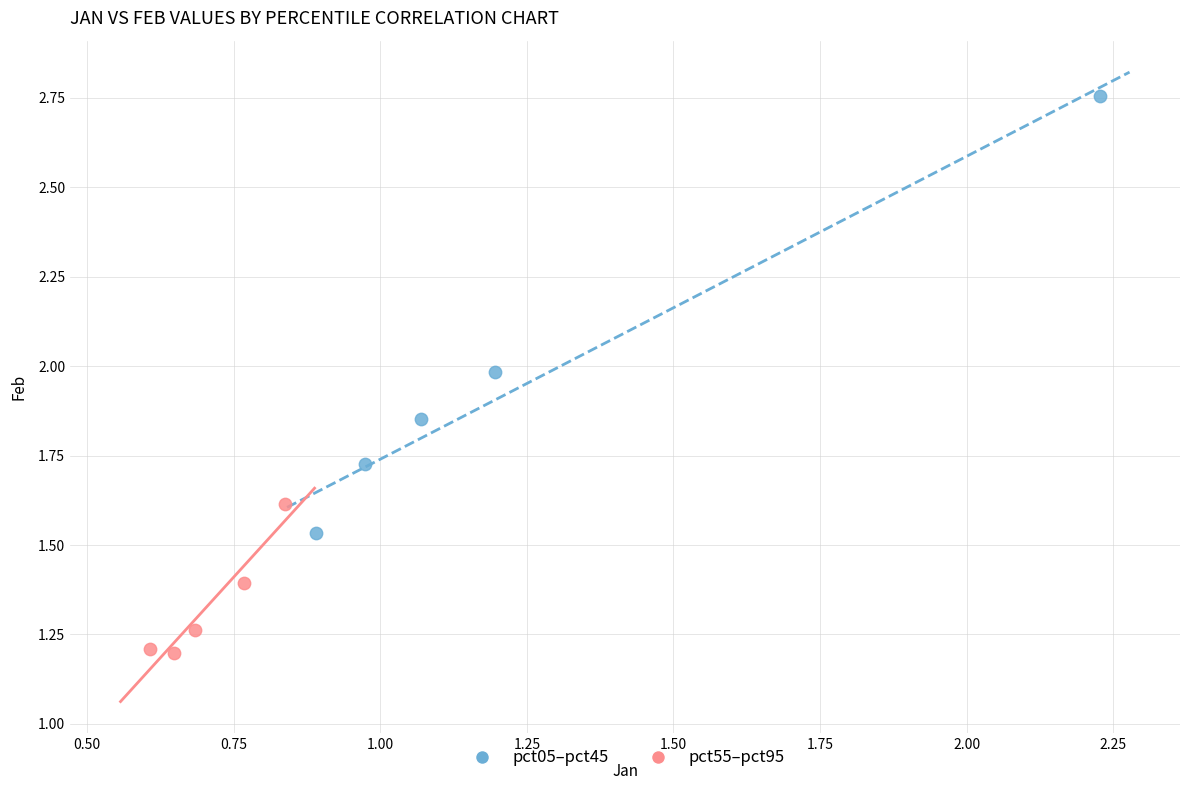

Which series contains the highest Y value?

pct05–pct45